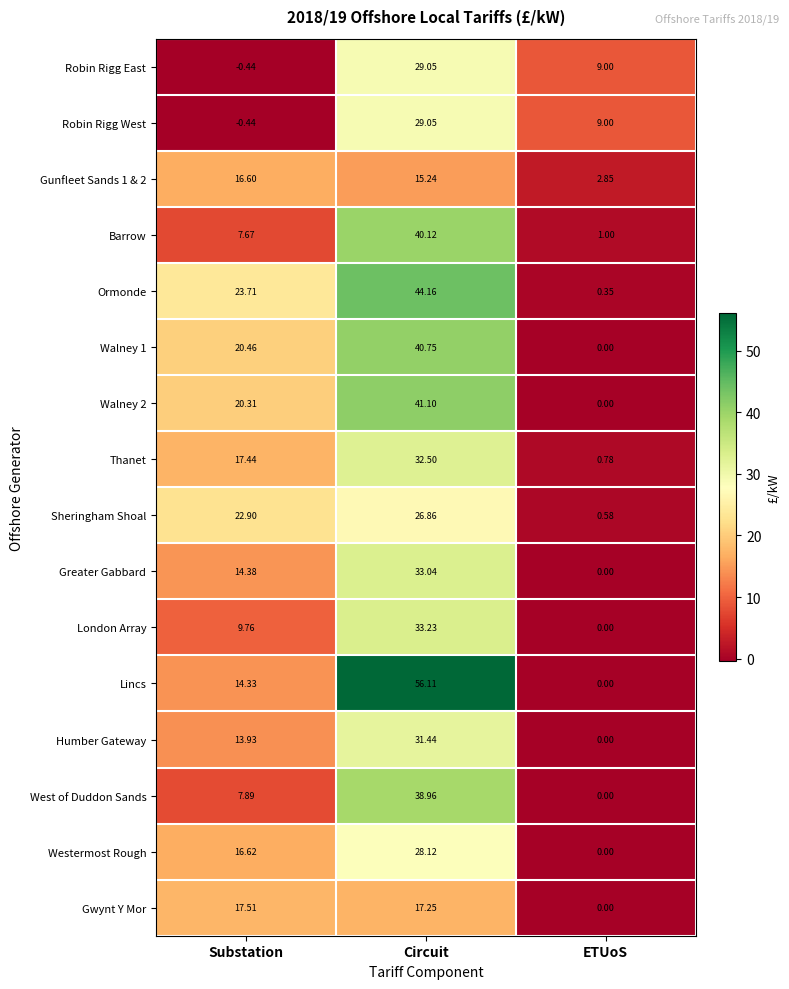

Which series has the largest total across all categories?

Lincs